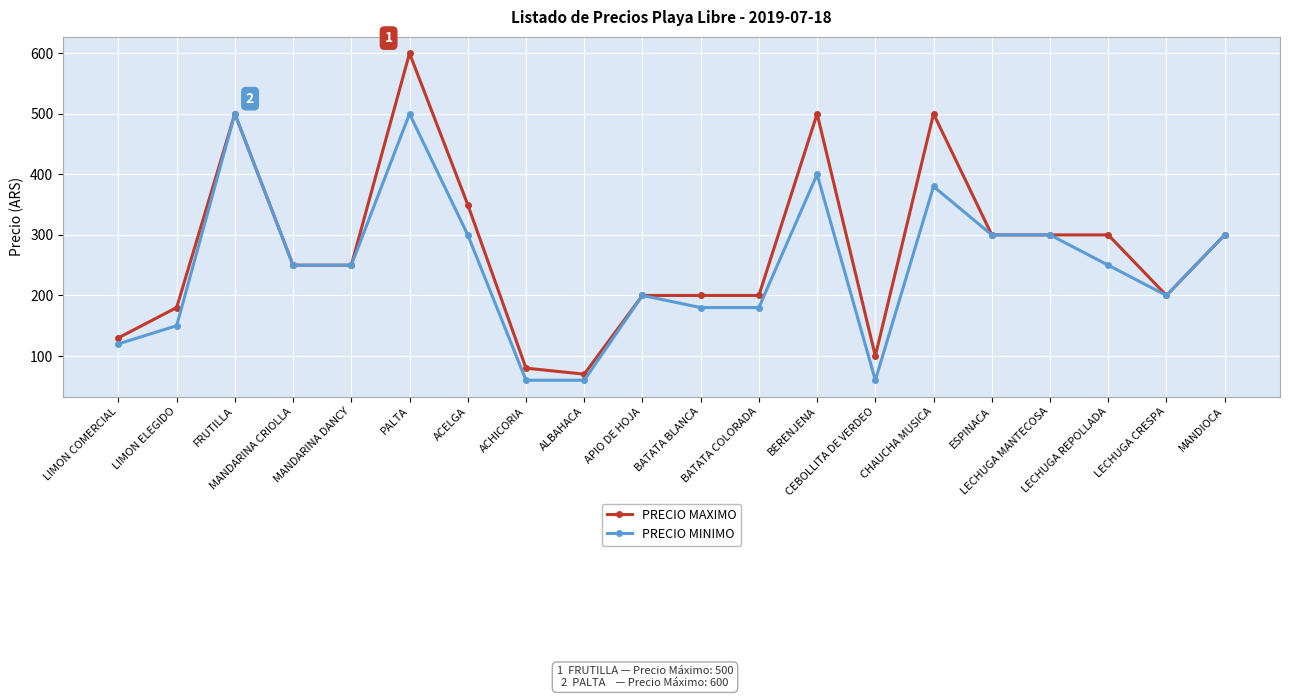

At LIMON COMERCIAL, list the series in order from largest to smallest.

PRECIO MAXIMO, PRECIO MINIMO